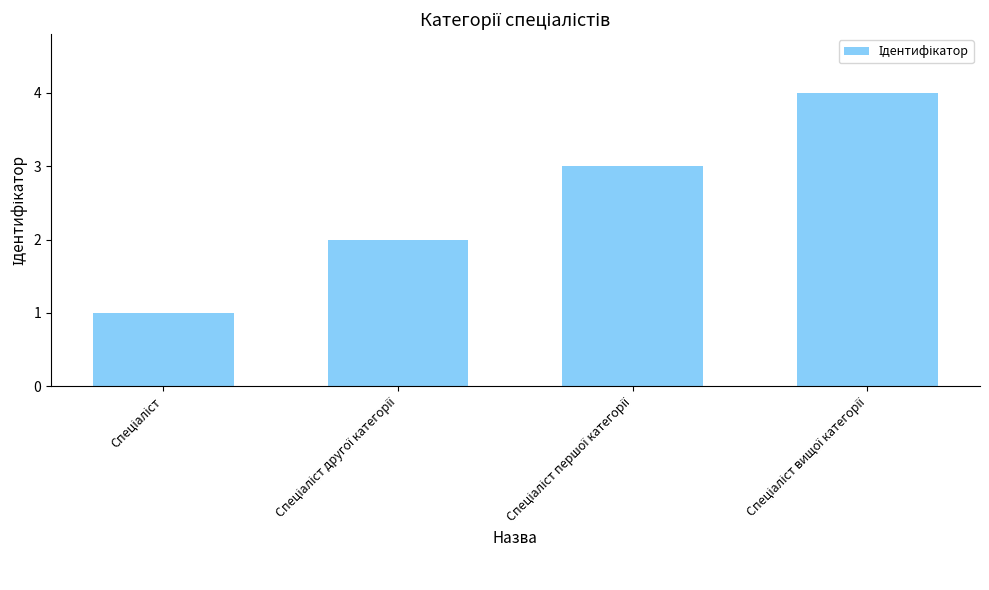

What is the difference between the maximum and minimum values?

3